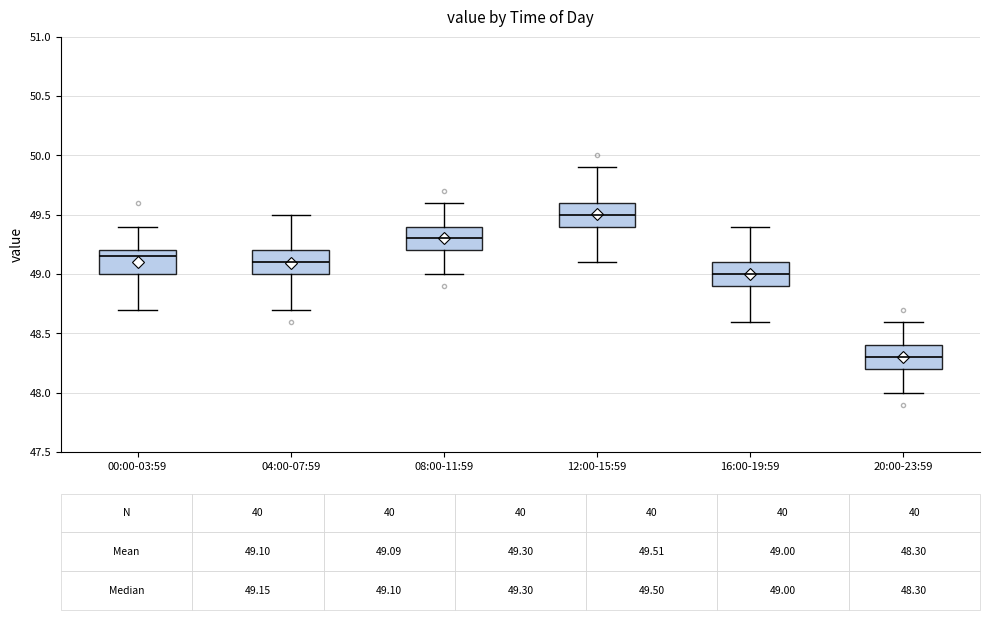

Which box's median line is the lowest?

20:00-23:59